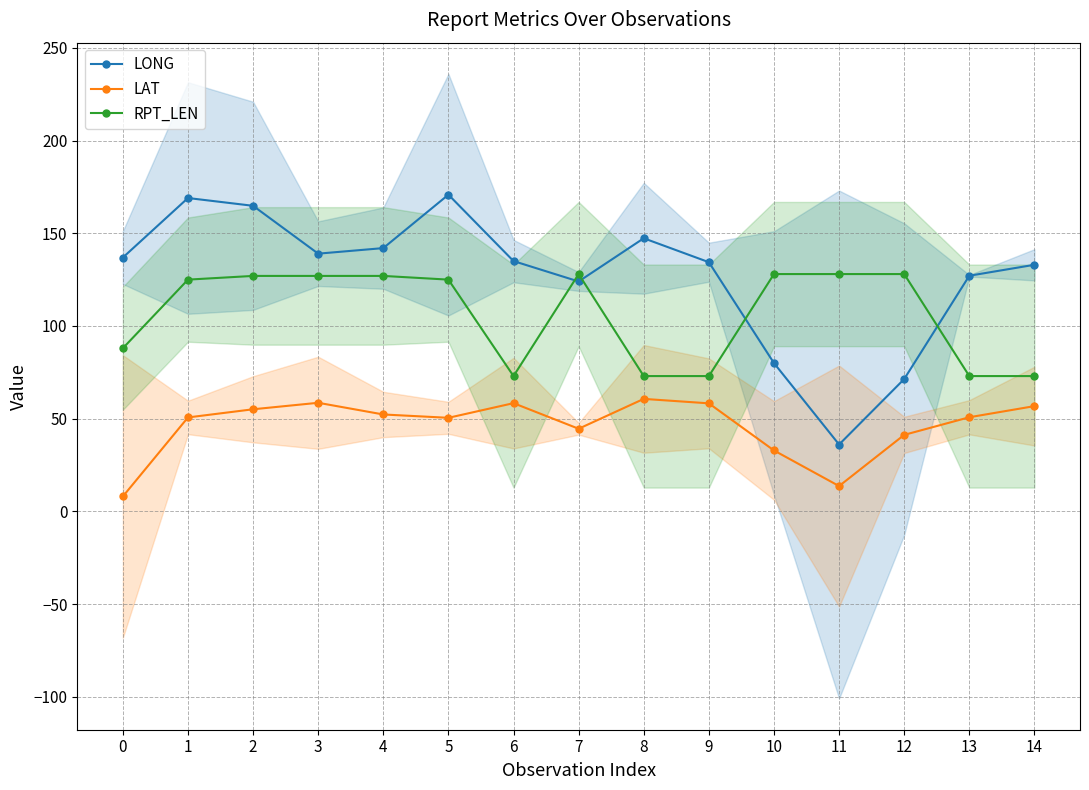

Reading right to left, what are all the values shown in this chart?

LONG: 14=133.0	13=127.1	12=71.4	11=36.1	10=80.0	9=134.4	8=147.3	7=124.0	6=135.0	5=170.8	4=142.0	3=139.0	2=164.8	1=169.0	0=136.9
LAT: 14=56.8	13=50.8	12=41.3	11=13.7	10=32.9	9=58.3	8=60.7	7=44.6	6=58.4	5=50.5	4=52.3	3=58.6	2=55.1	1=50.7	0=8.1
RPT_LEN: 14=73.0	13=73.0	12=128.0	11=128.0	10=128.0	9=73.0	8=73.0	7=128.0	6=73.0	5=125.0	4=127.0	3=127.0	2=127.0	1=125.0	0=88.0